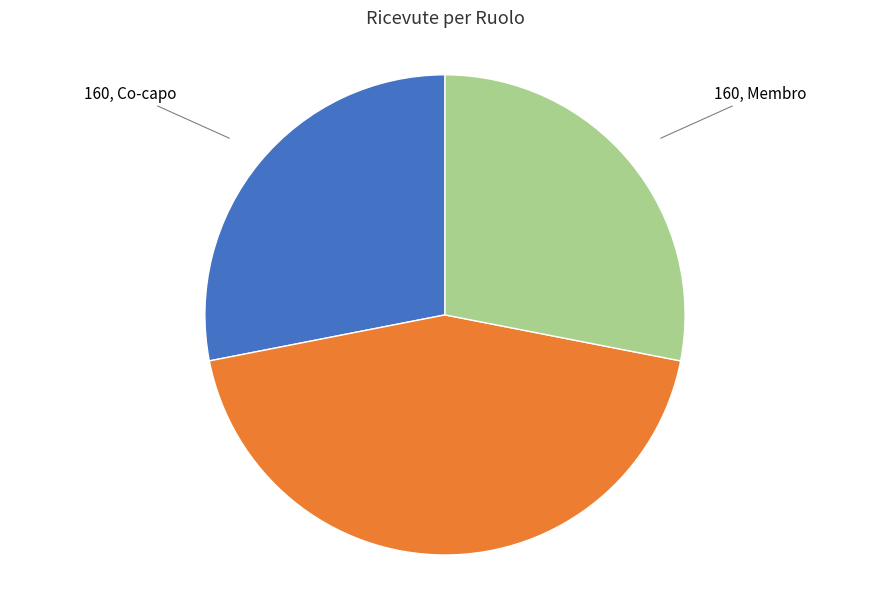

Is there any slice that represents more than half of the pie?

No